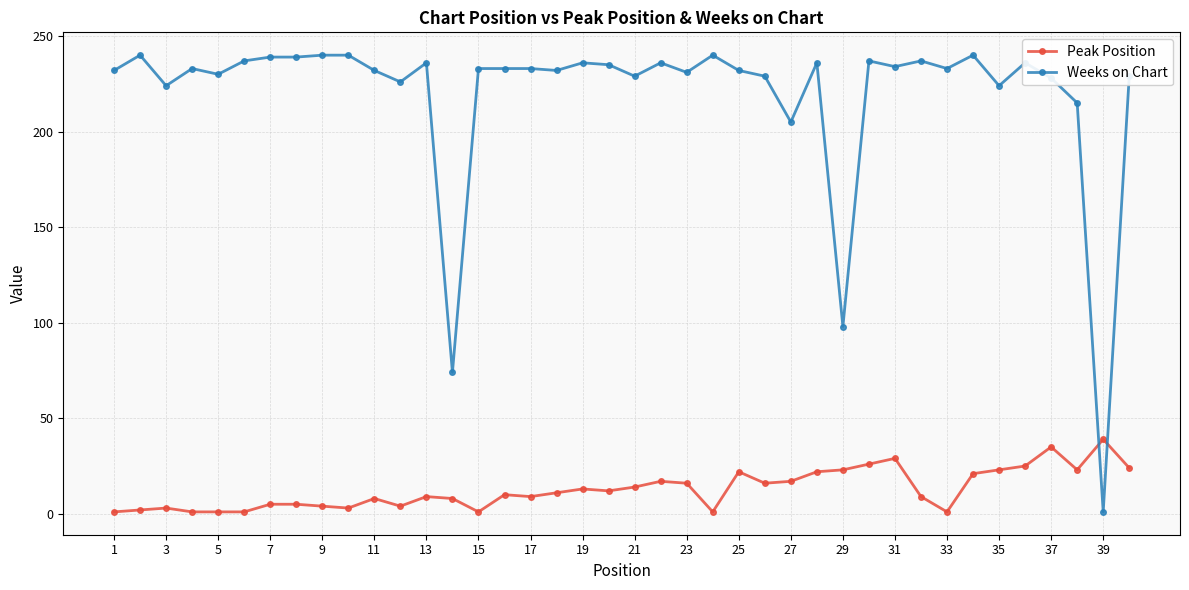

What are all the series names shown in the legend?

Peak Position, Weeks on Chart